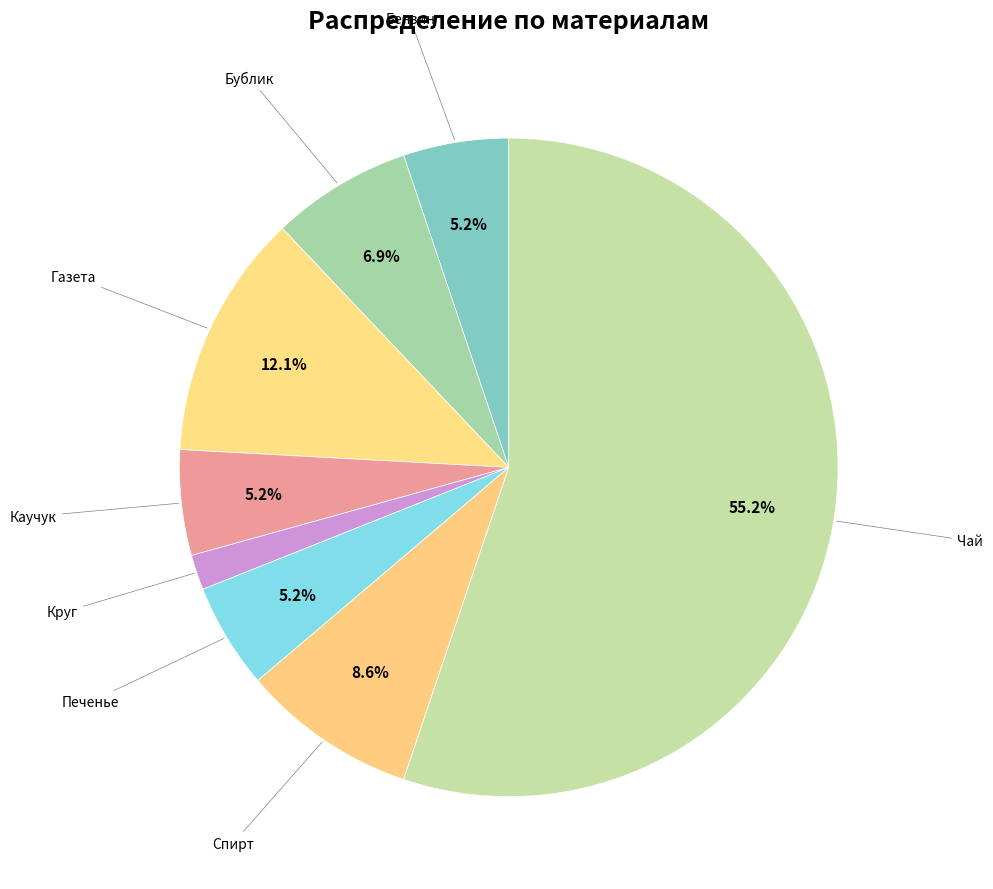

How many slices are in this pie chart?

8